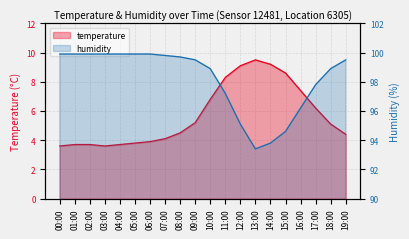

At which label is temperature closest to 6?

17:00